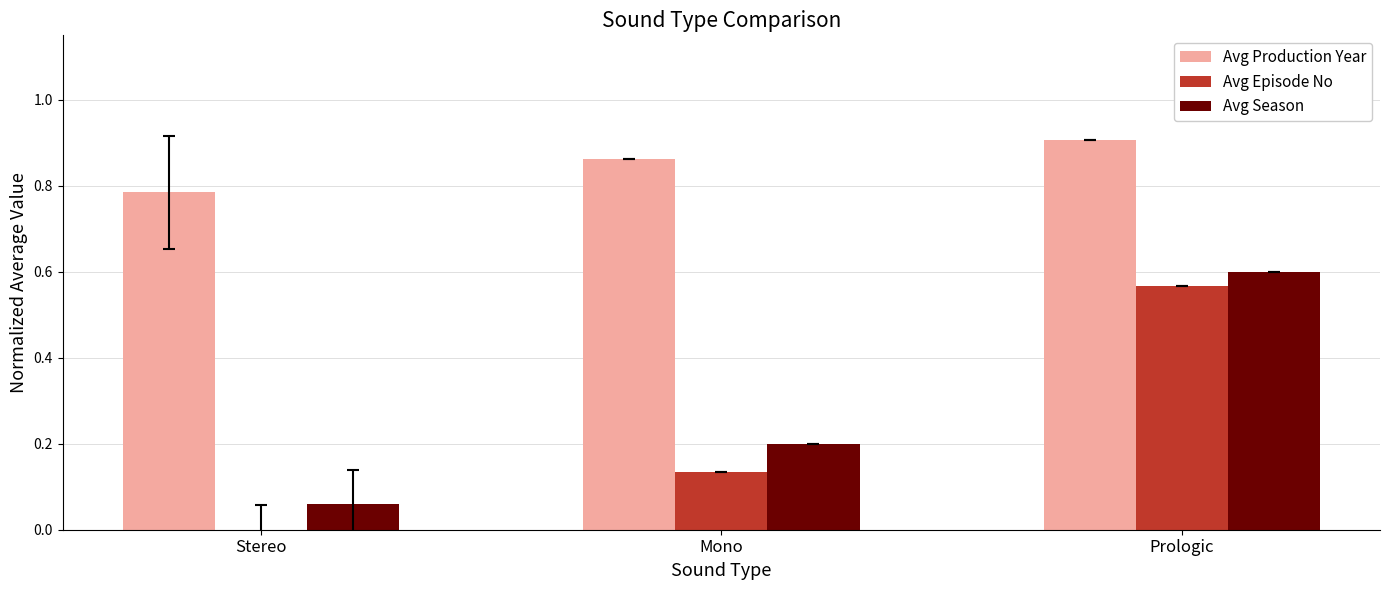

Between Mono and Prologic, which series saw the biggest shift?

Avg Episode No